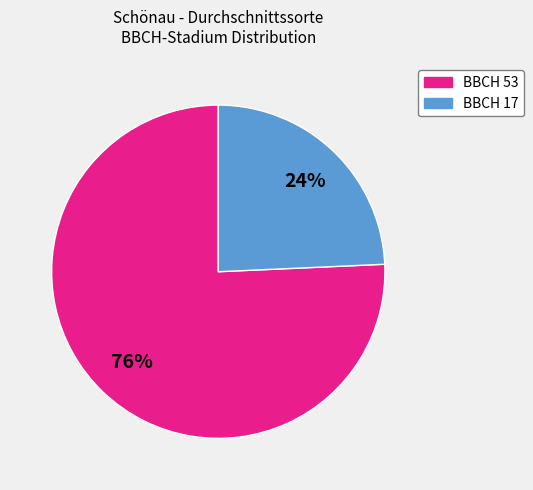

To the nearest percent, what is the average slice percentage?

50%